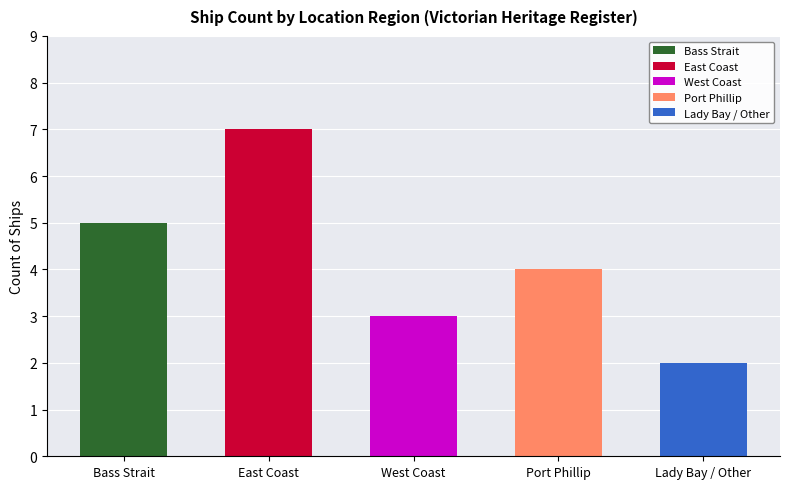

What is the greatest value displayed?

7